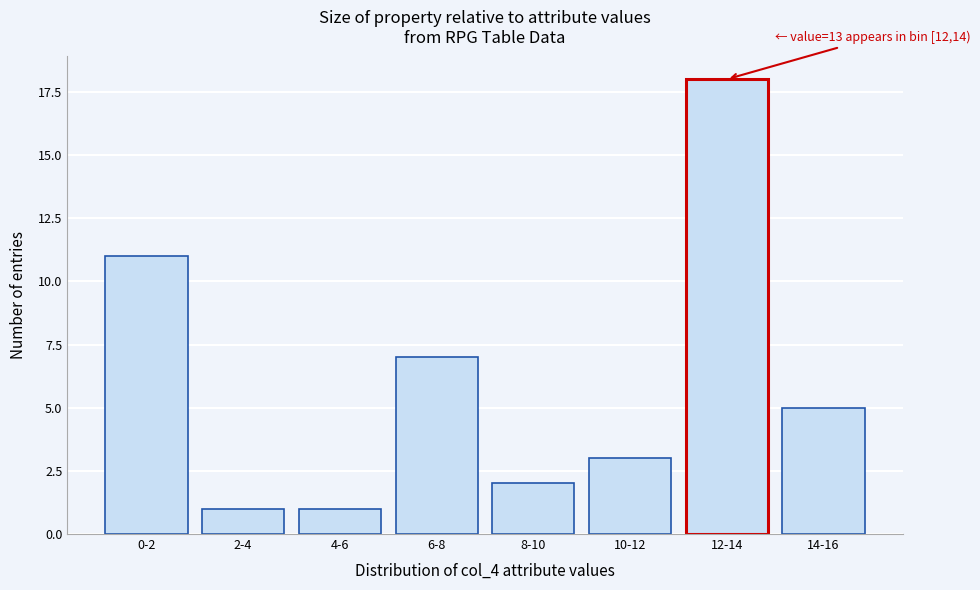

Reading left to right, list all the values displayed in this chart.

0-2=11	2-4=1	4-6=1	6-8=7	8-10=2	10-12=3	12-14=18	14-16=5